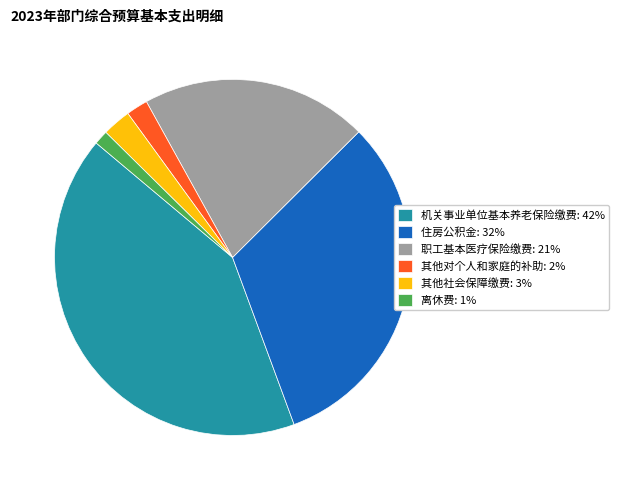

Between 离休费: 1% and 职工基本医疗保险缴费: 21%, which is larger?

职工基本医疗保险缴费: 21%